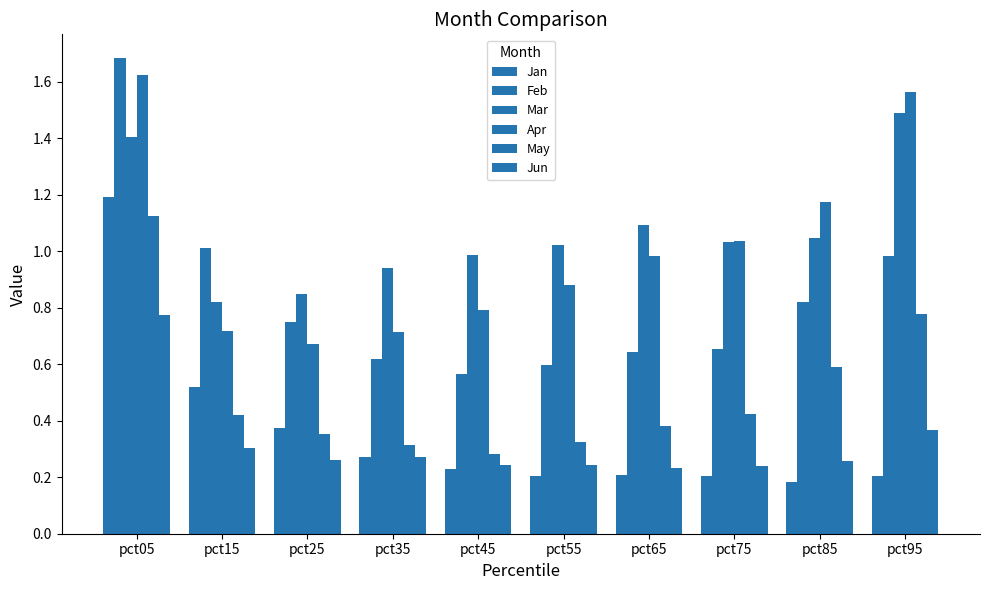

The Mar series shows 1.4 at pct05. True or false?

True